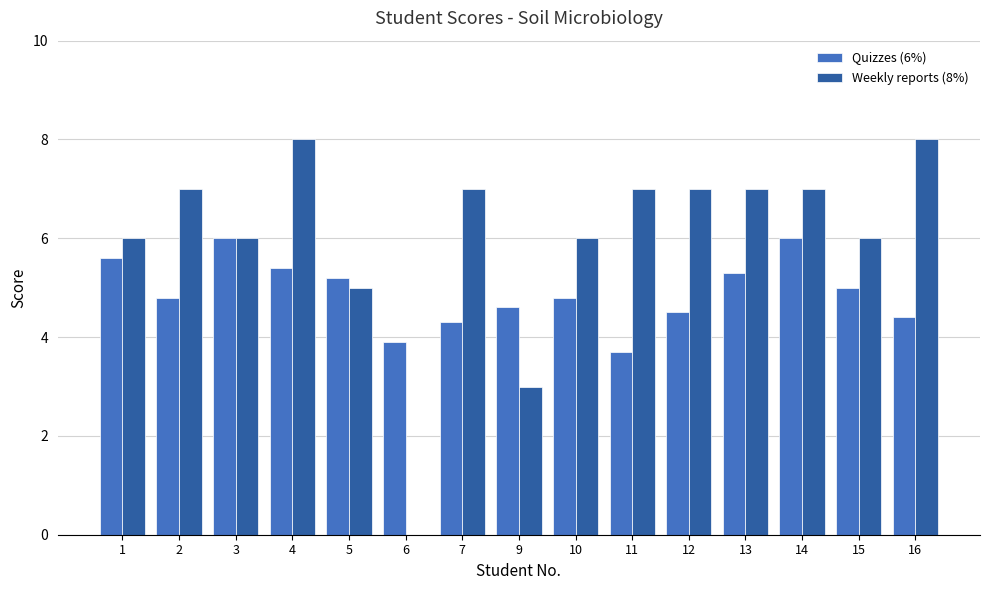

What is the maximum value for Quizzes (6%)?

6.0